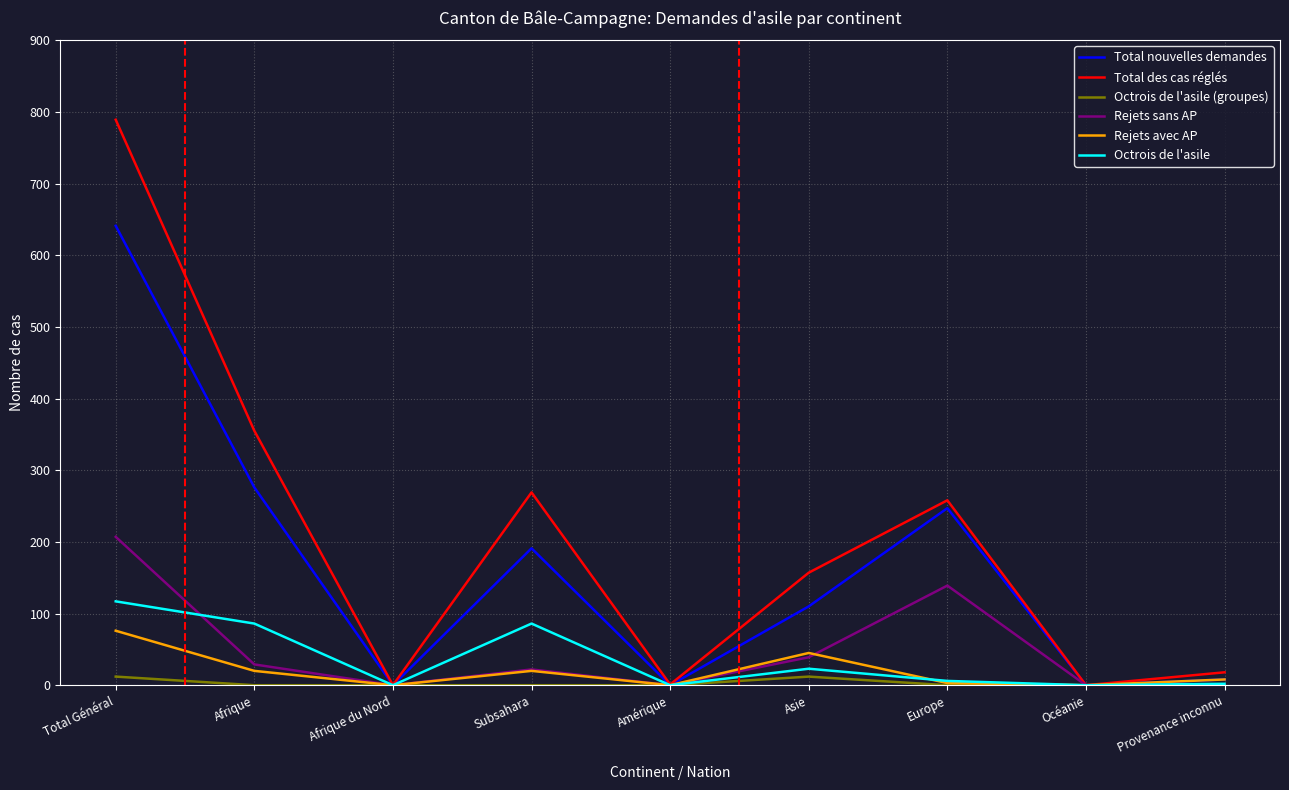

True or false: Total des cas réglés has a value of 238 at Asie.

False